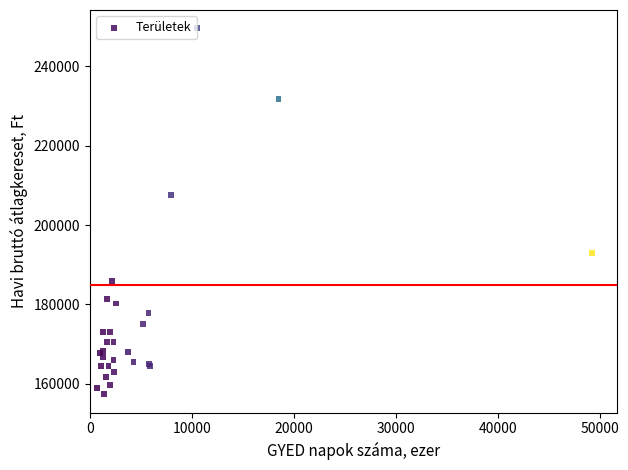

What Y value in the scatter plot is closest to 203450?

207466.5